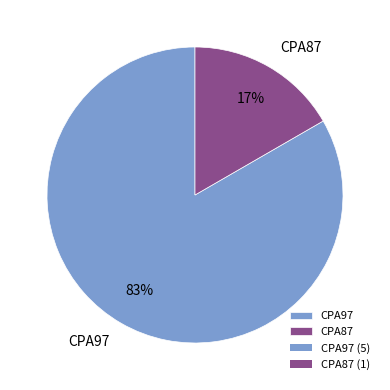

To the nearest percent, what portion does CPA87 represent?

17%